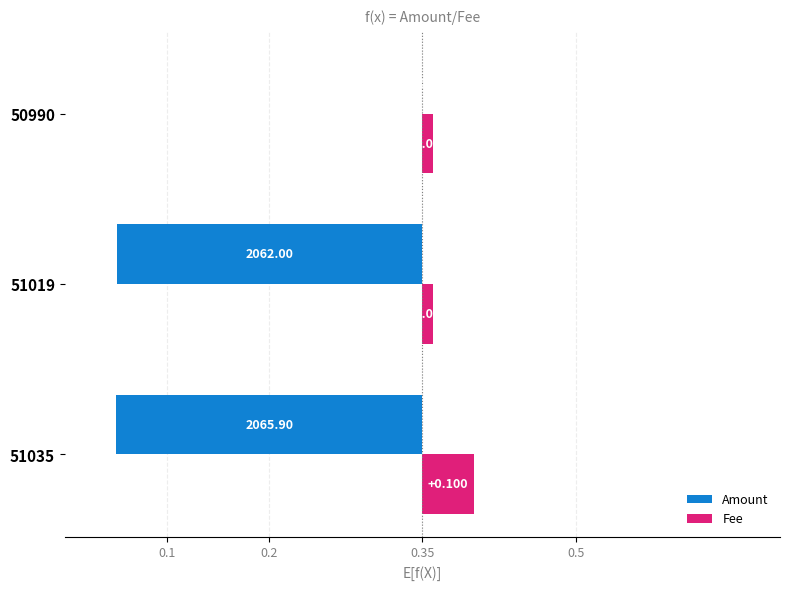

The Fee series shows 0.0 at 51019. True or false?

True